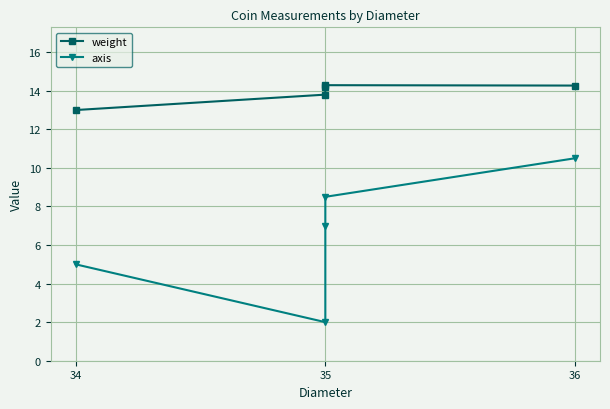

How many data points in axis are above 7?

2